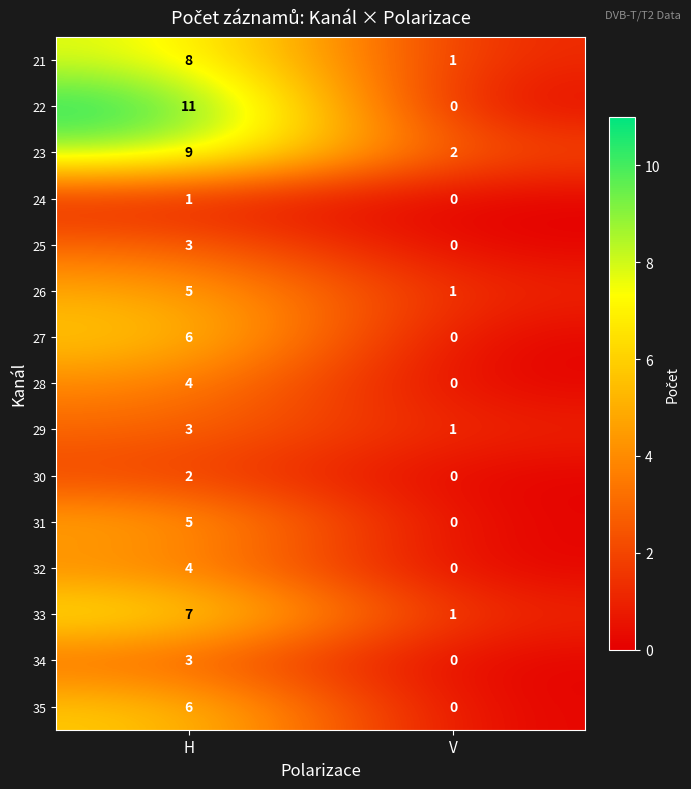

At which label is 25 closest to 1?

V